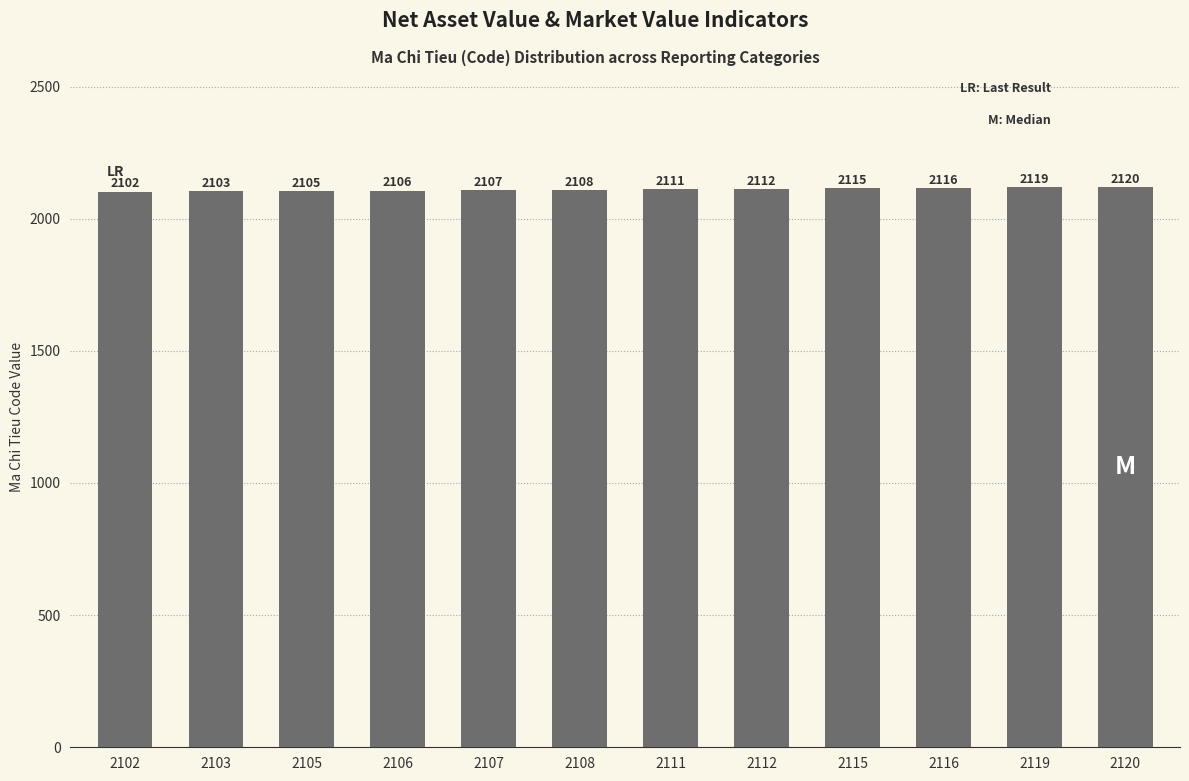

How many data points are less than 2111?

6